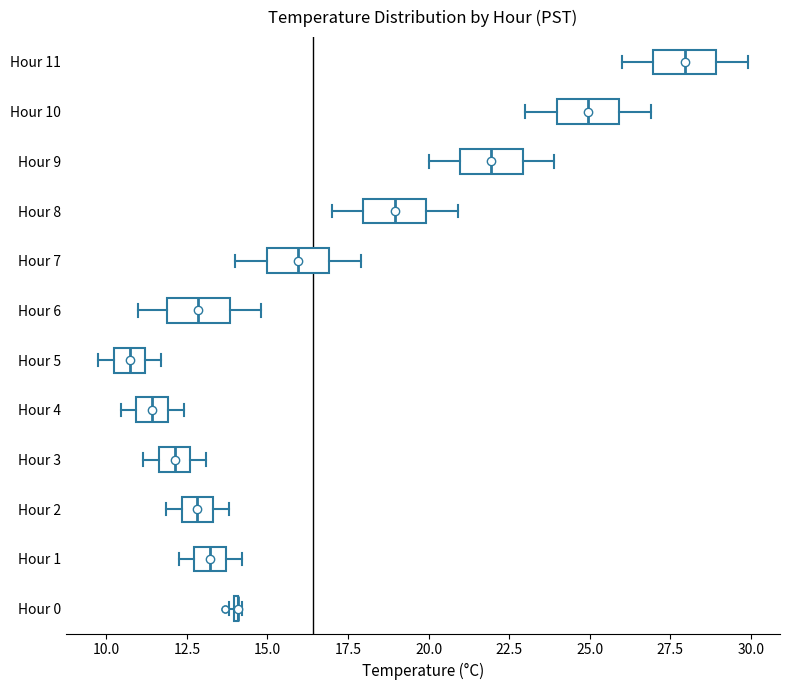

Where does the median line of the box for Hour 4 sit on the x-axis? The values are not printed on the chart, so give them approximately, as read against the axis.

11.5